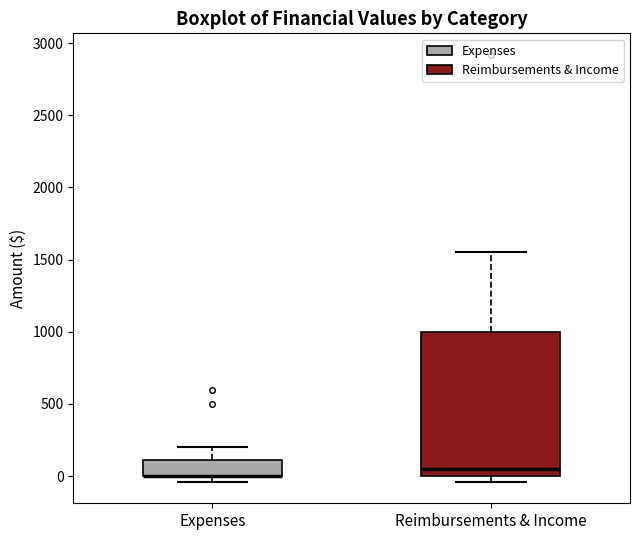

Reading left to right, read every box against the y-axis: the position of its median line, the range the box covers, and the ends of its whiskers. The values are not printed on the chart, so give them approximately, as read against the axis.

Expenses: median 0 (drawn on the box's lower edge), box 0 to 100, whiskers -50 to 200
Reimbursements & Income: median 50, box 0 to 1000, whiskers -50 to 1550